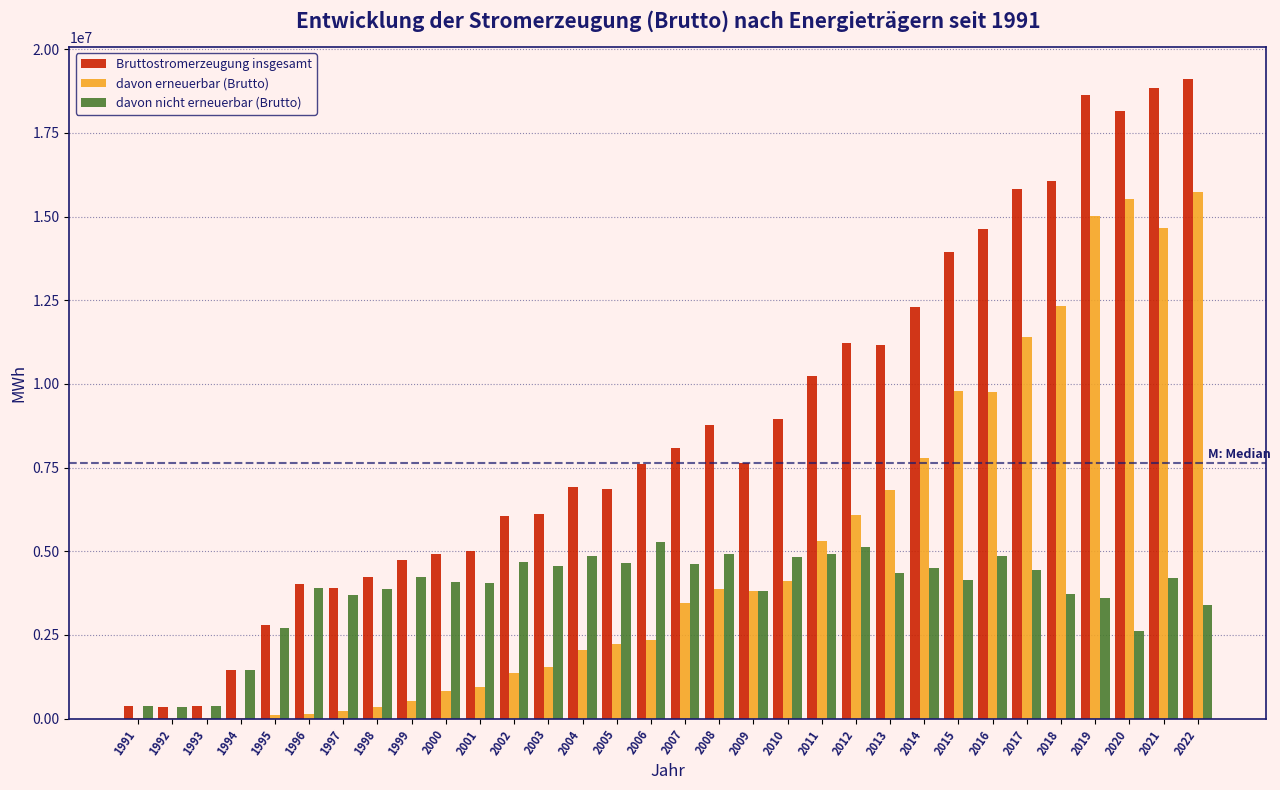

Between 2002 and 2019, which series saw the biggest shift?

davon erneuerbar (Brutto)